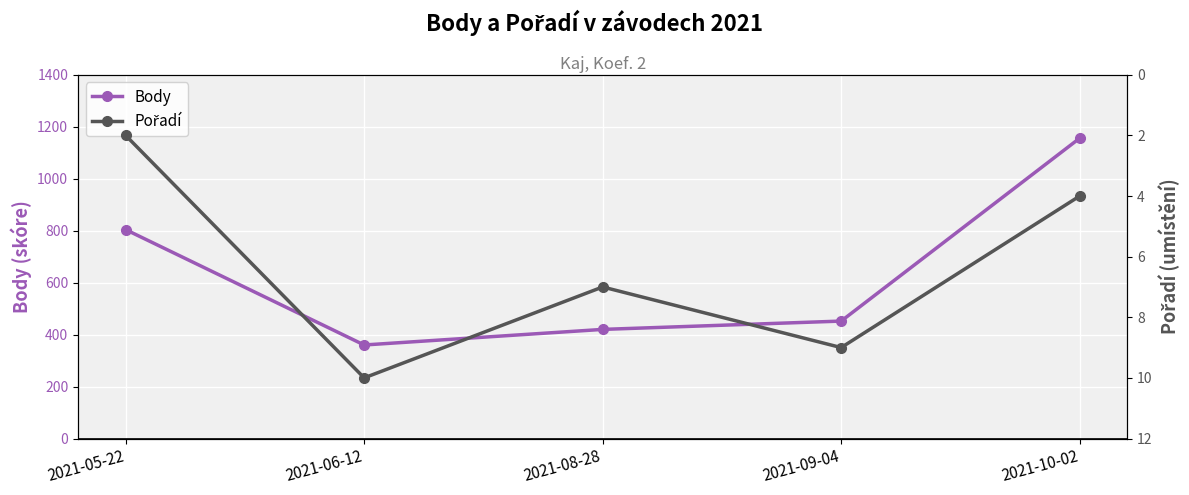

Rank the series at 2021-08-28 from lowest to highest value.

Pořadí, Body